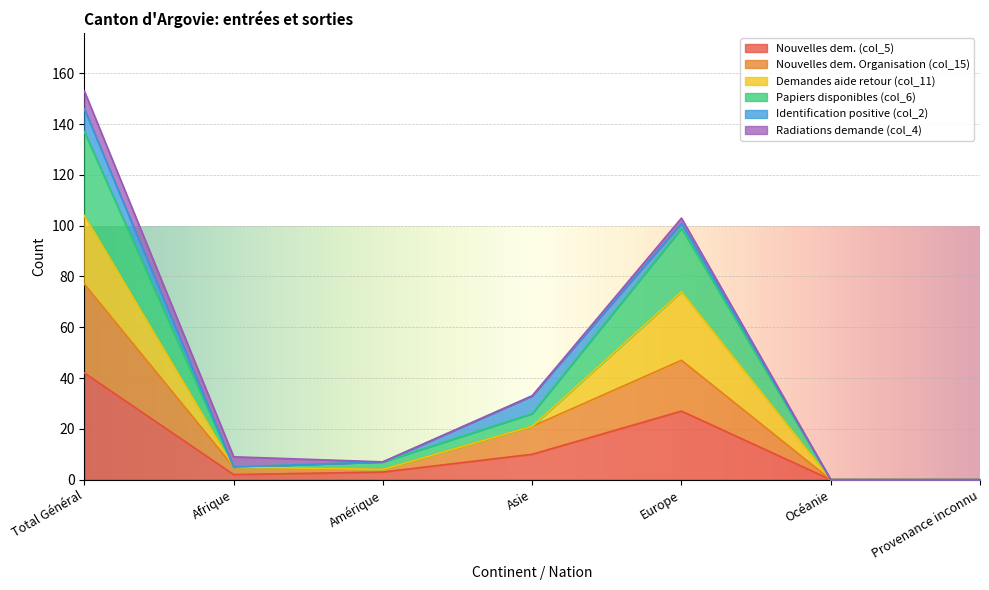

At which category is the sum across all series the highest?

Total Général